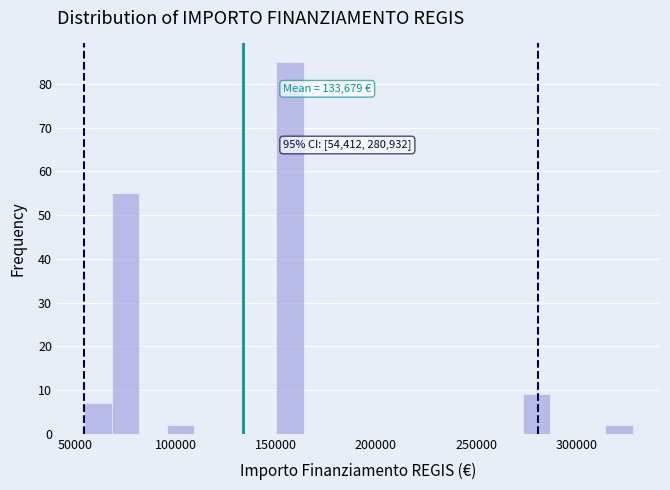

Read against the x-axis, roughly where is the centre of the tallest bar?

155000